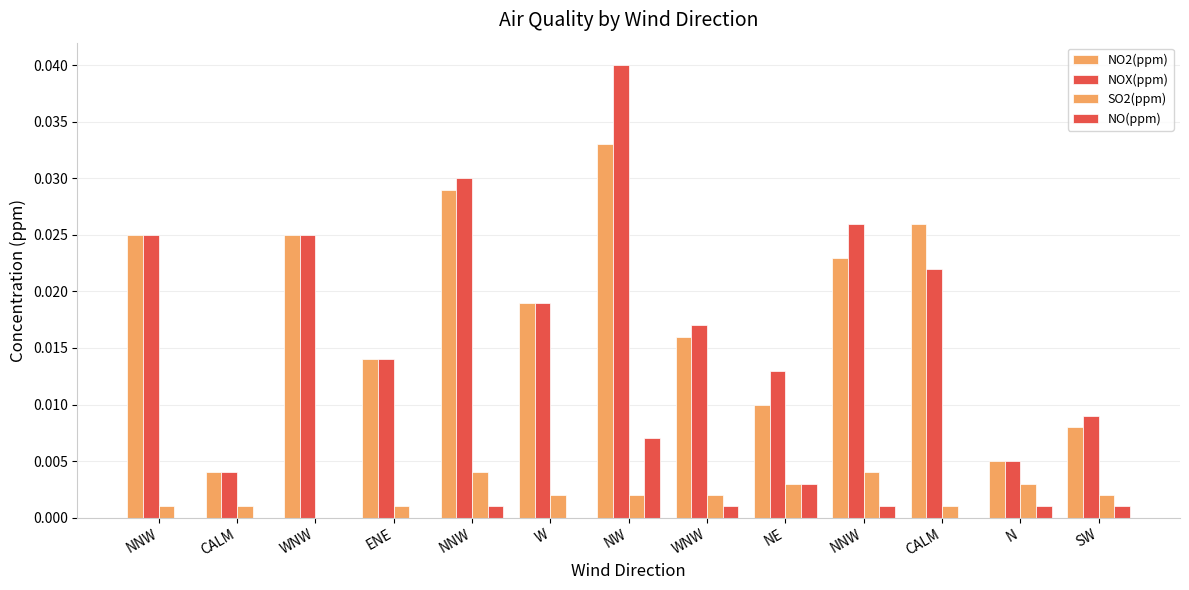

Is it true that SO2(ppm) equals 0.0 at W?

False